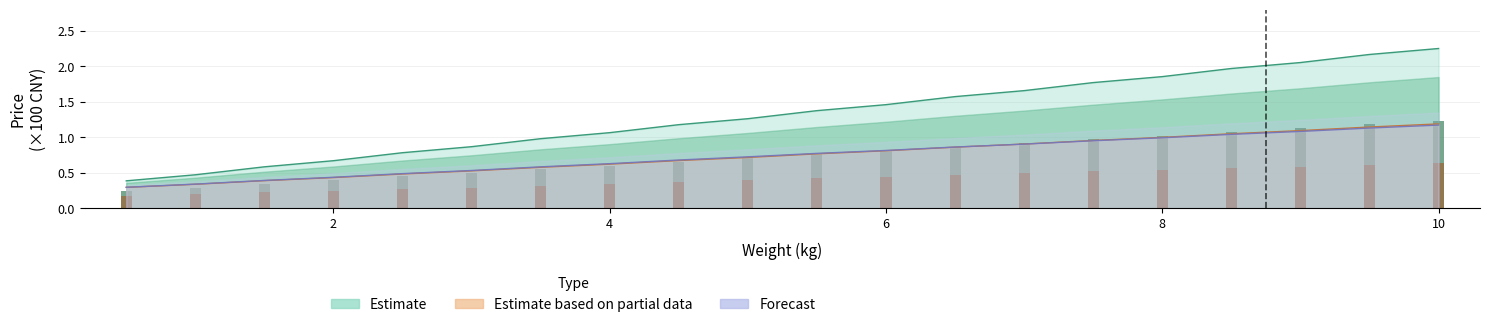

The value of 斯里兰卡 at 8.0 is 1.8. True or false?

False